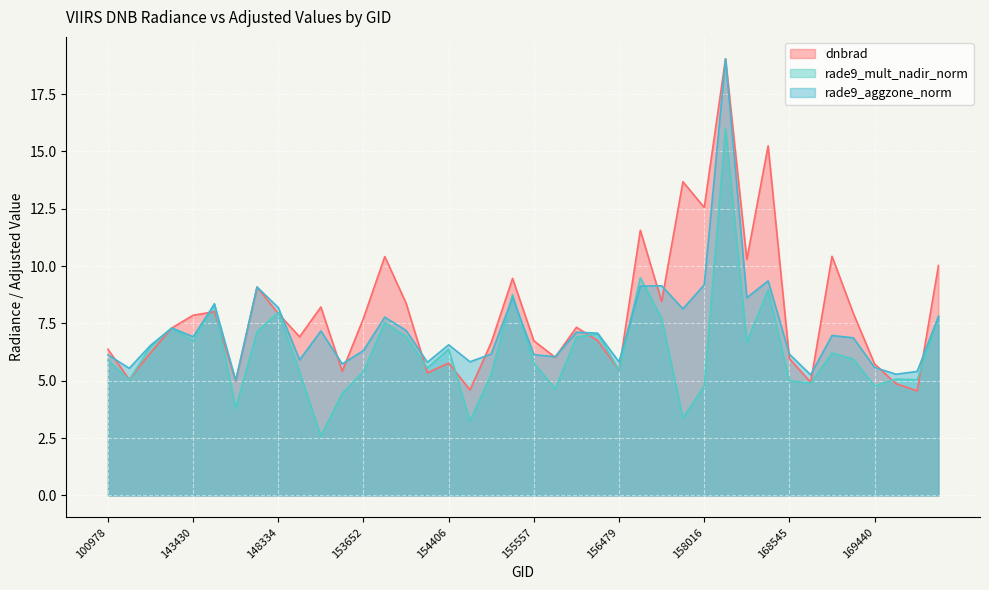

Which series changed the most between 144221 and 153371?

rade9_mult_nadir_norm